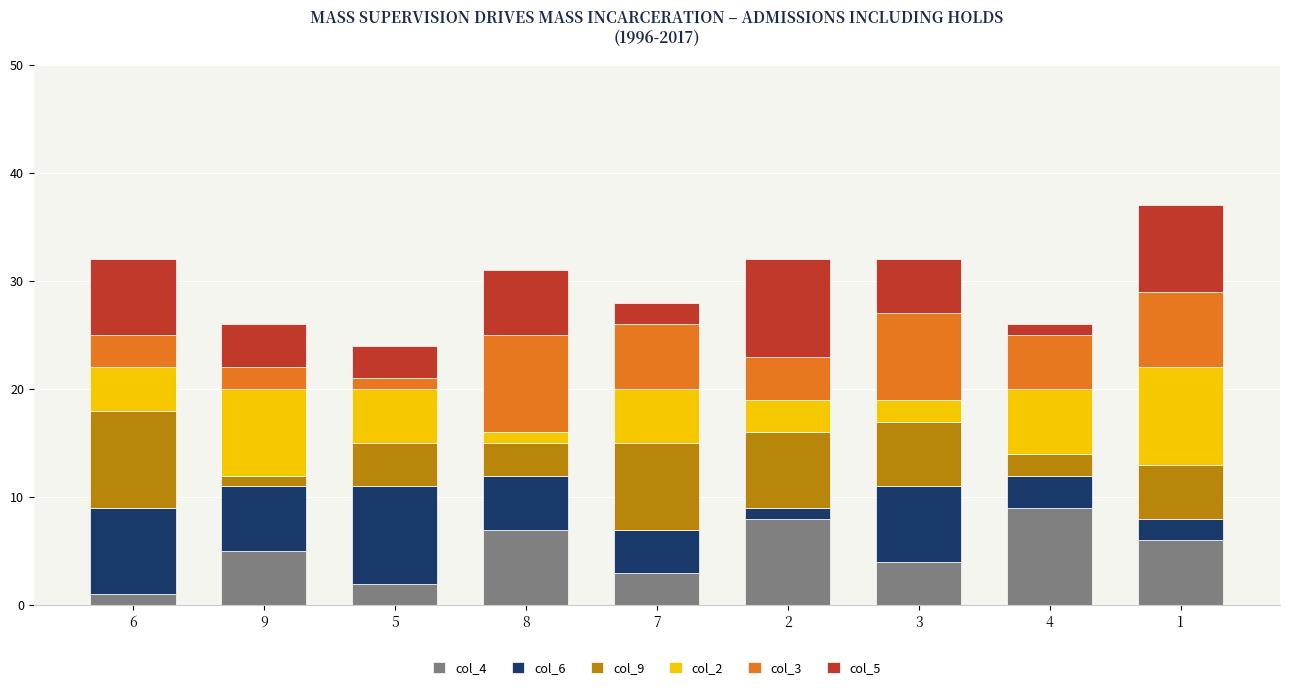

Is it true that col_4 equals 4 at 2?

False